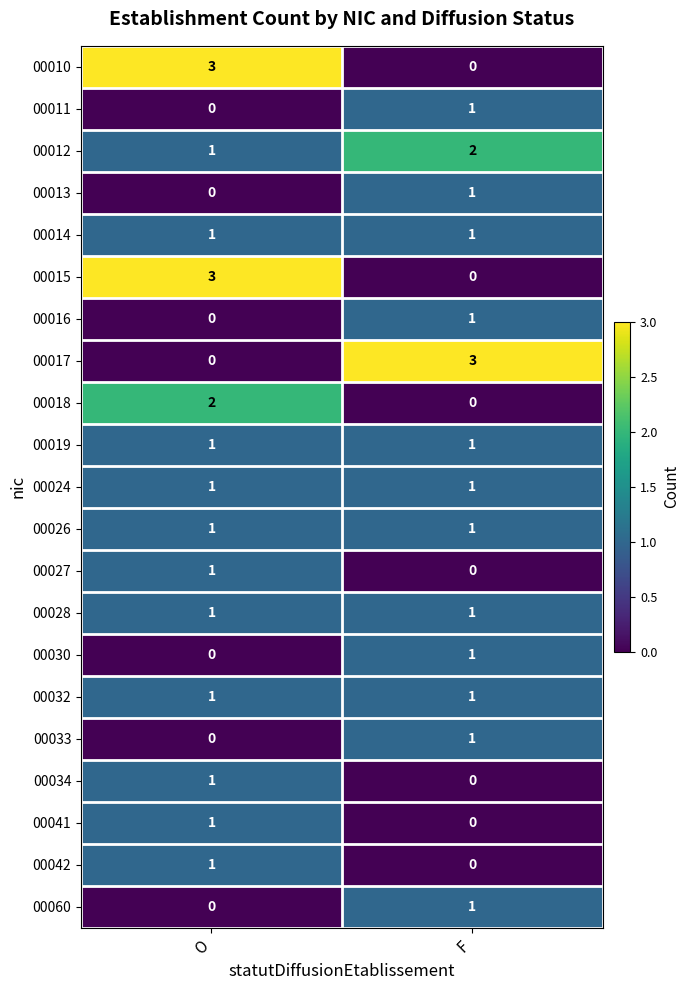

What is the sum of the 00015 values at F and O?

3